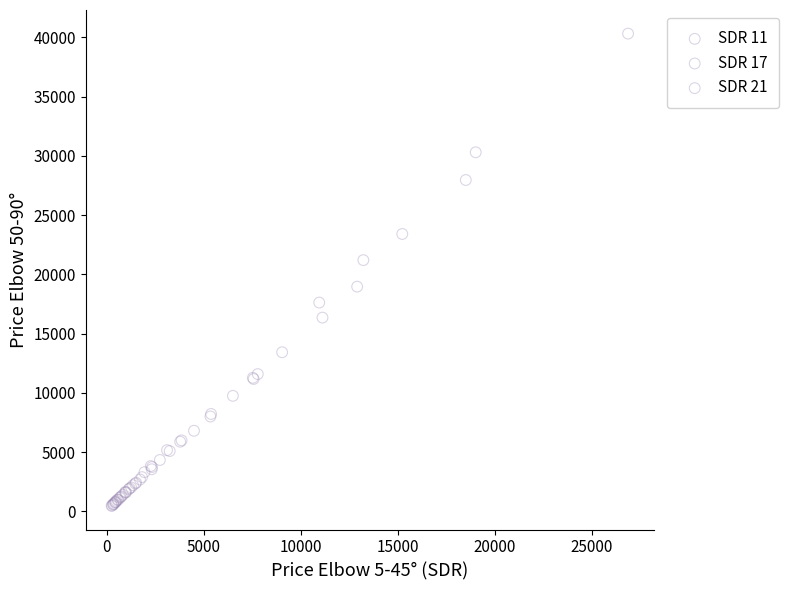

Which series contains the highest Y value?

SDR 11